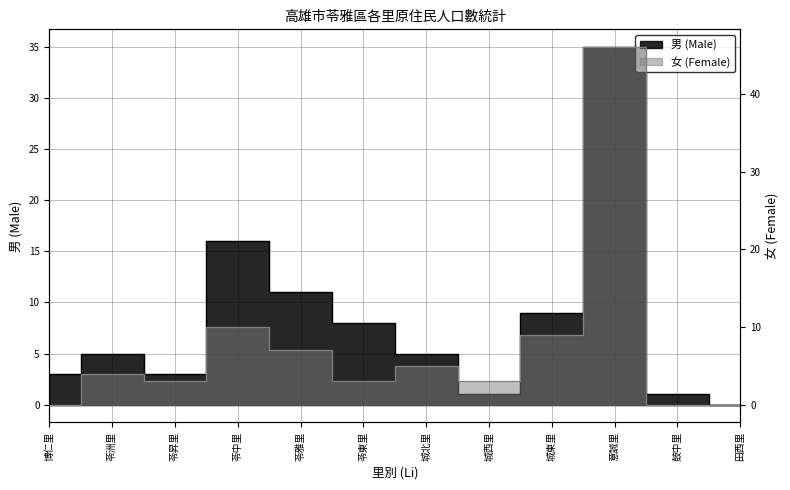

Which category has the highest value in the 男 (Male) series?

意誠里